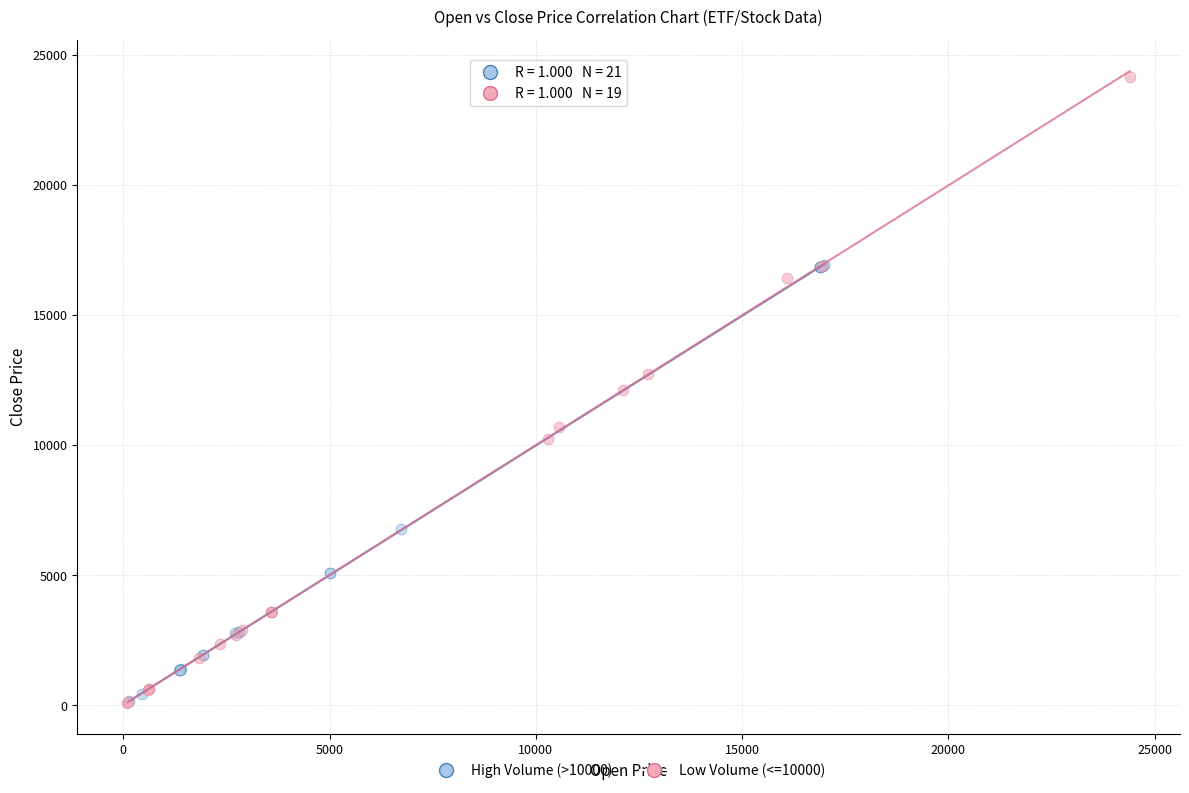

Which series contains the highest Y value?

Low Volume (<=10000)